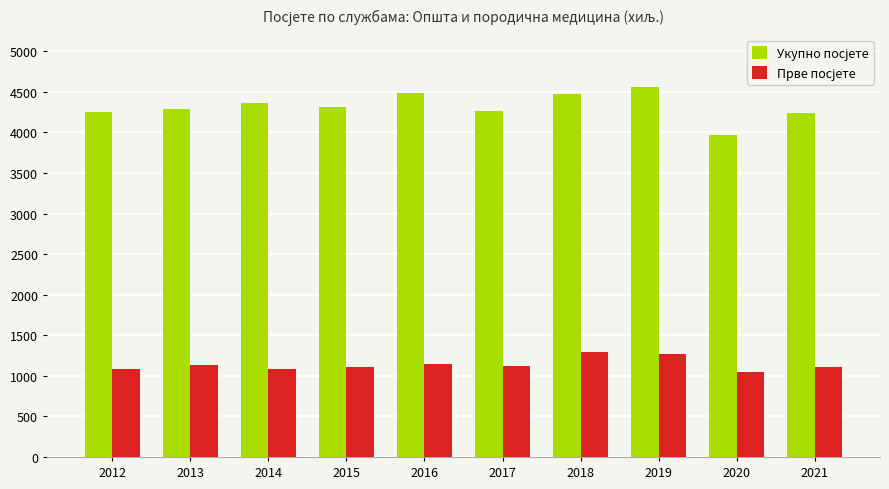

What is the total value across all series at 2017?

5388